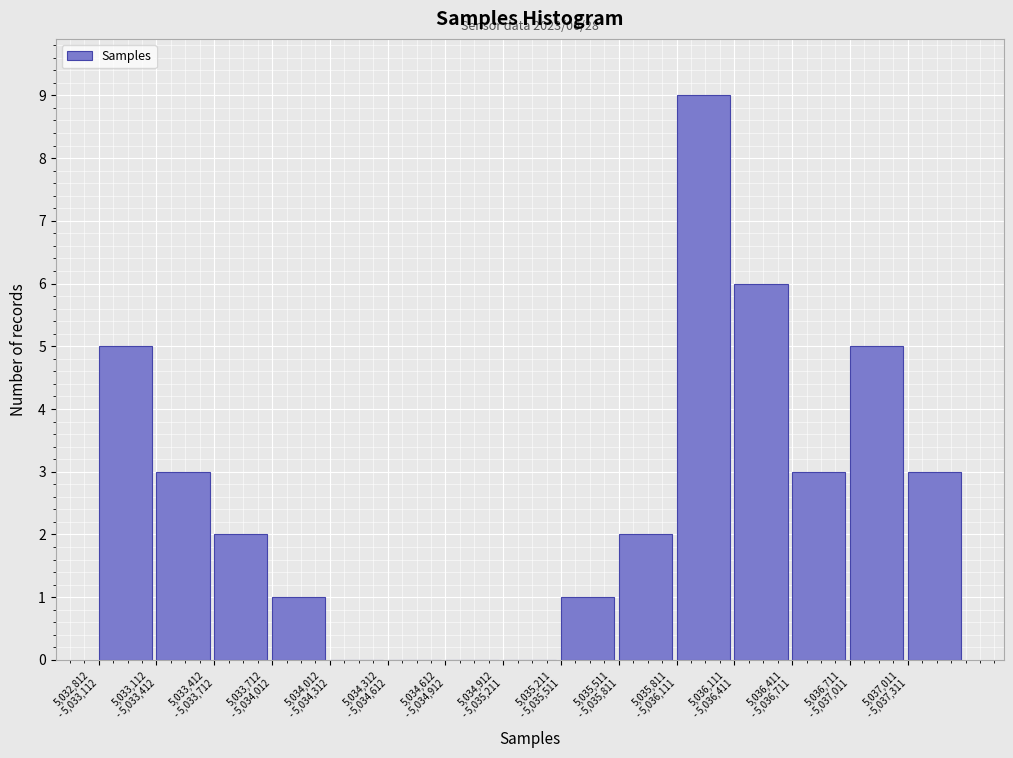

What is the sum of all values?

40